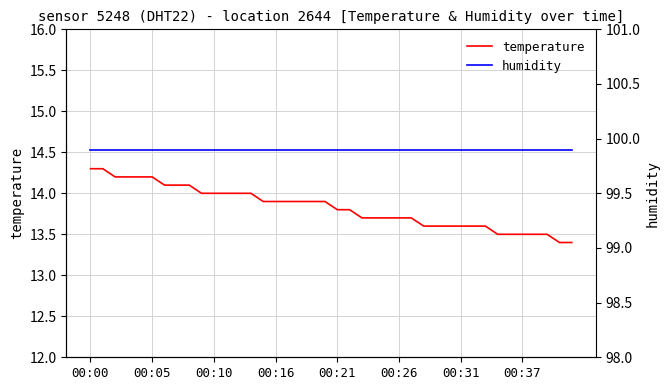

The value of temperature at 00:05 is 14.2. True or false?

True